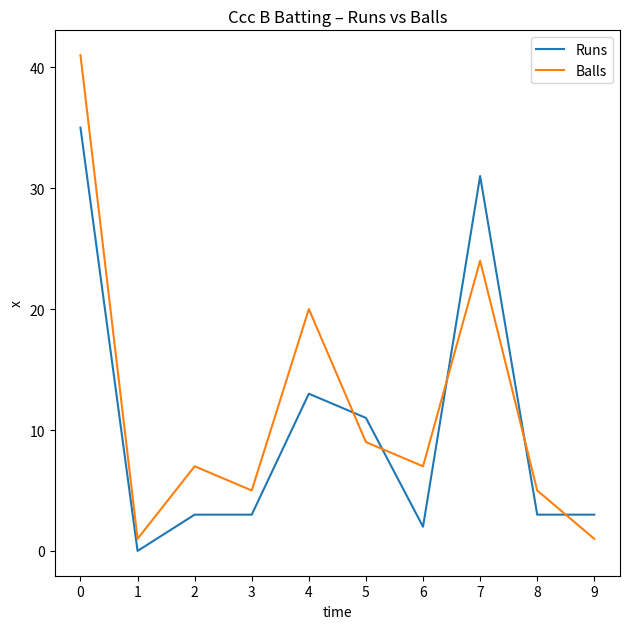

After their last crossing, which series has the higher values: Balls or Runs?

Runs